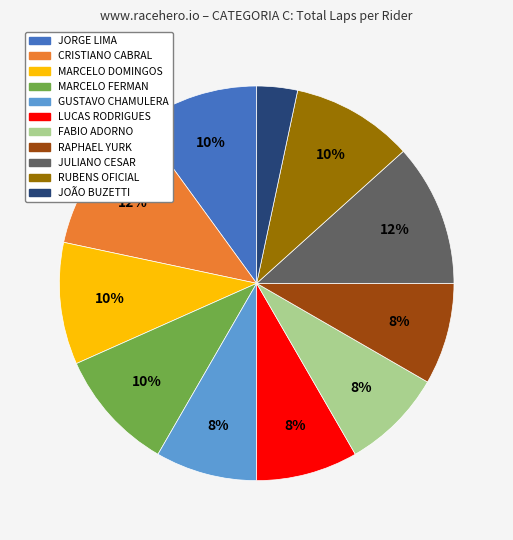

Between CRISTIANO CABRAL and JORGE LIMA, which is larger?

CRISTIANO CABRAL